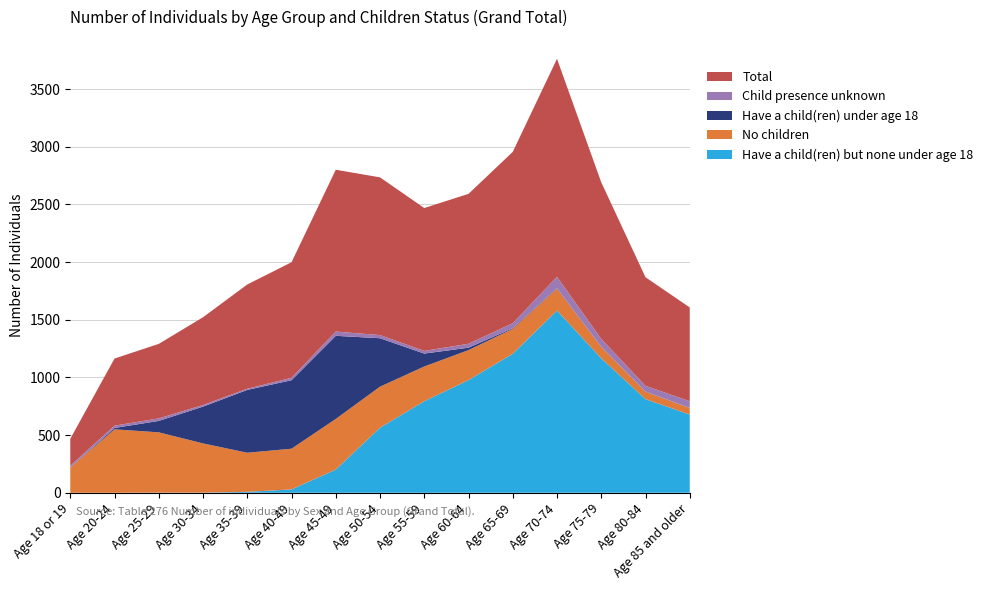

Reading right to left, extract all data points from this chart.

Total: 813	942	1358	1891	1486	1300	1239	1368	1403	1002	904	761	646	582	234
No children: 57	64	99	190	216	260	301	356	439	353	339	427	523	550	219
Have a child(ren) under age 18: 0	2	1	4	6	21	112	420	721	594	545	319	99	12	0
Child presence unknown: 59	49	68	98	43	34	23	27	37	21	10	14	22	20	15
Have a child(ren) but none under age 18: 678	812	1166	1580	1205	977	794	564	201	29	8	1	1	0	0